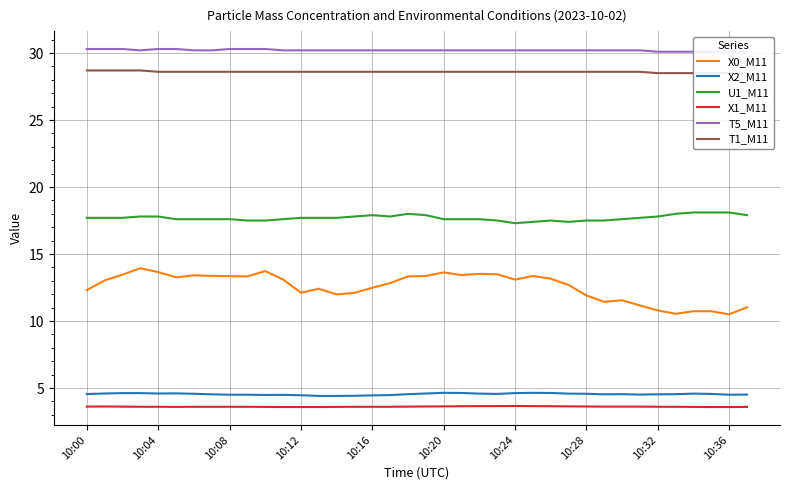

What is the total value across all series at 31?

95.8